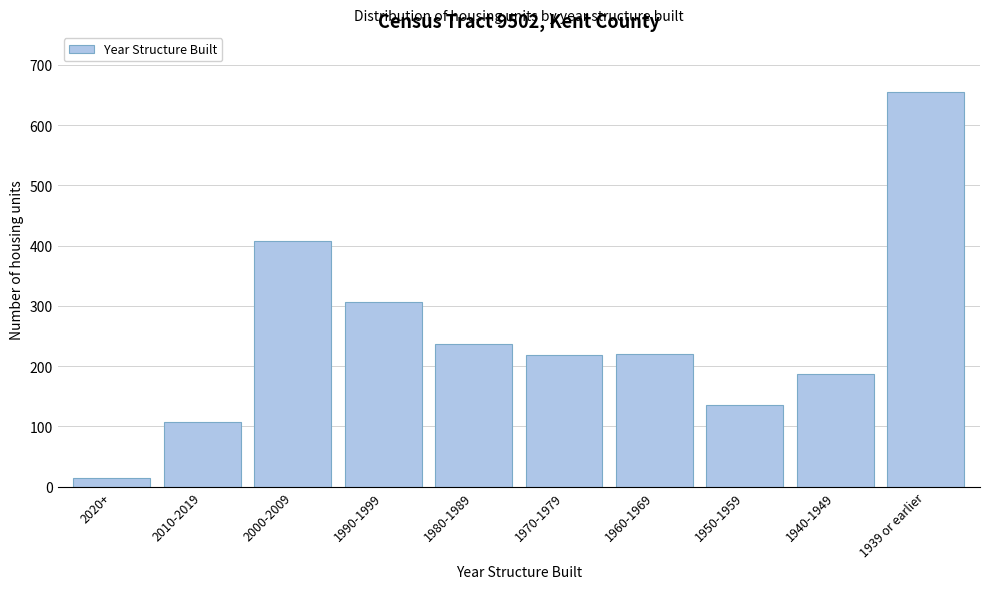

The chart shows a value of 185 at 1950-1959. True or false?

False